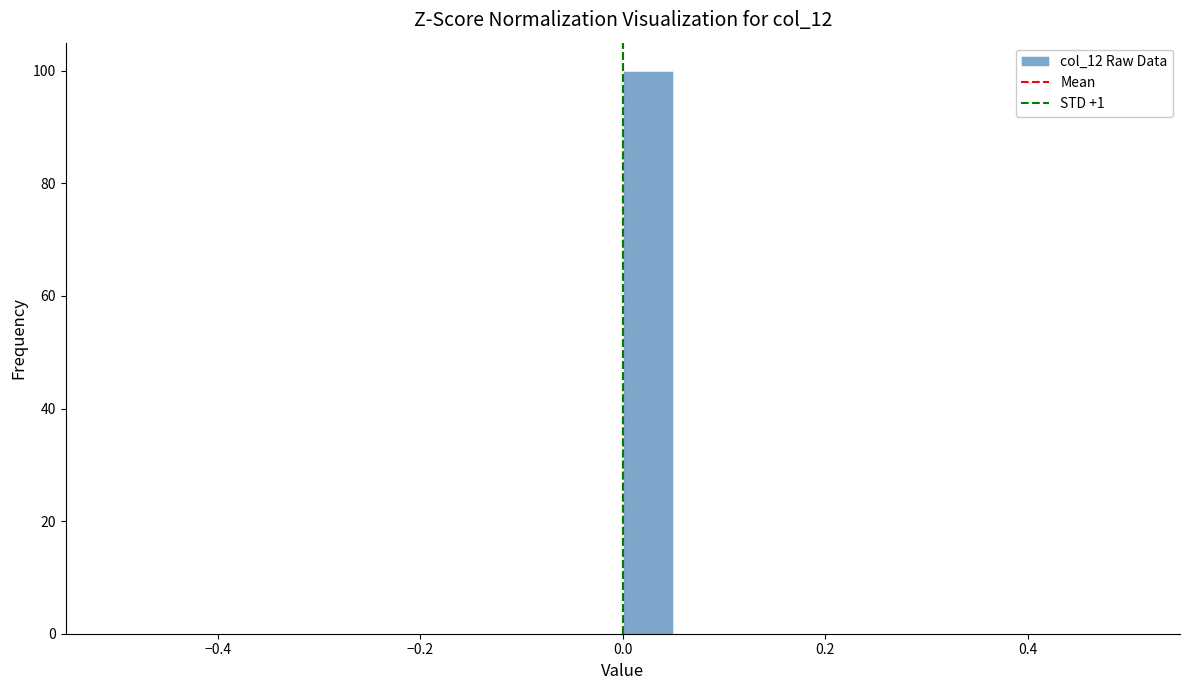

Read against the x-axis, roughly where is the centre of the tallest bar?

0.02